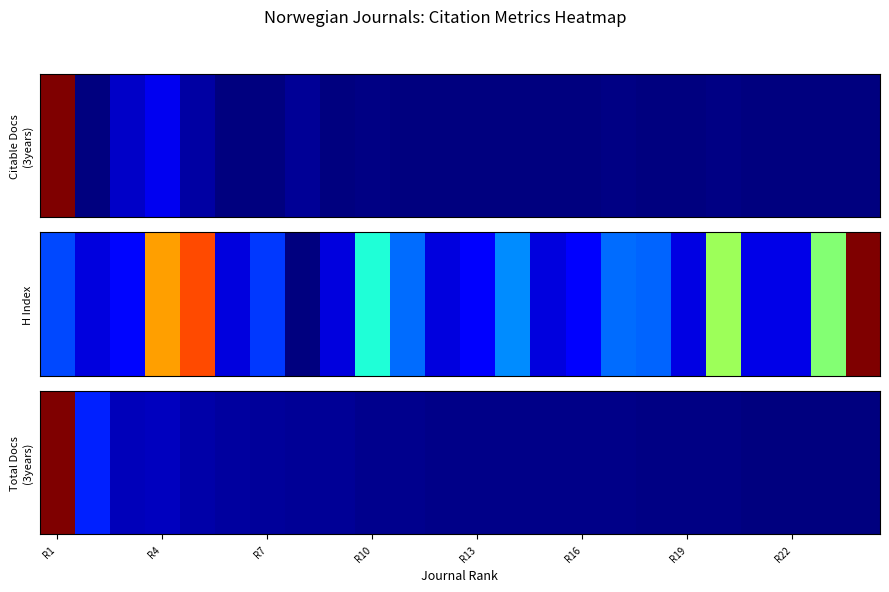

Which has a higher value, 16 or R16?

R16